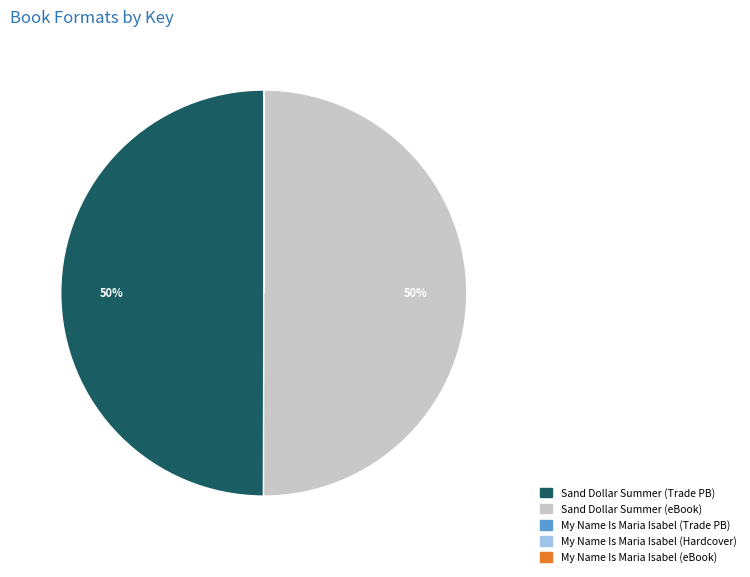

To the nearest percent, what is the average slice percentage?

20%